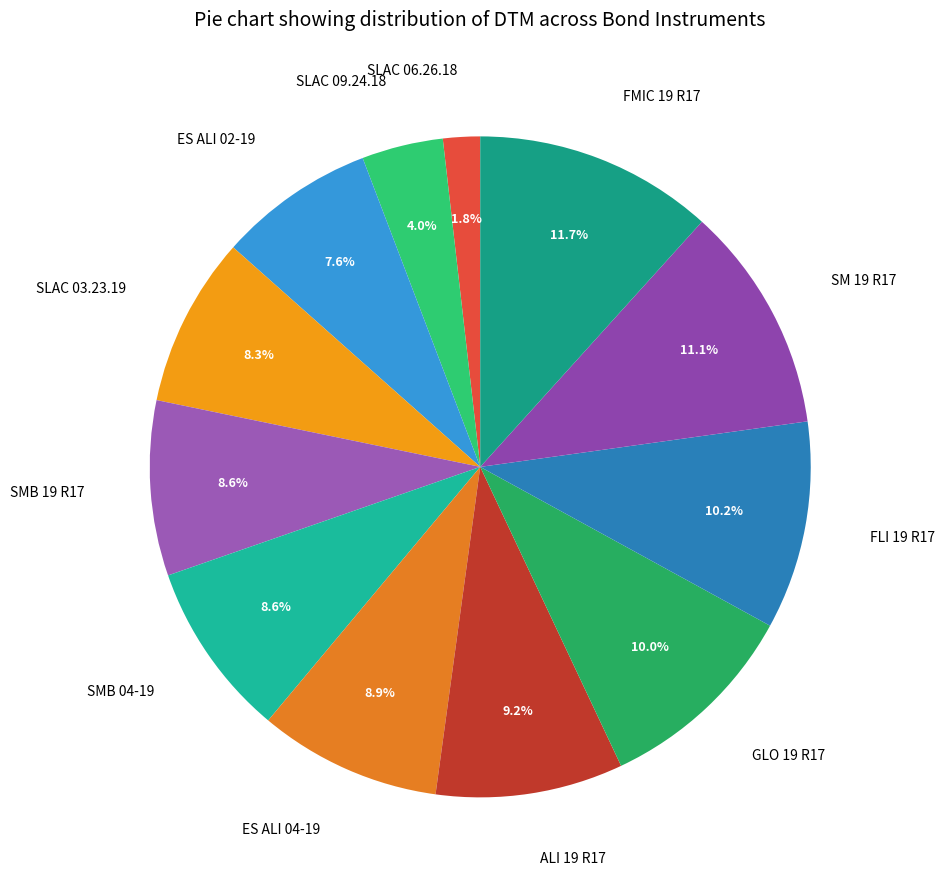

Is there a majority slice in this chart?

No